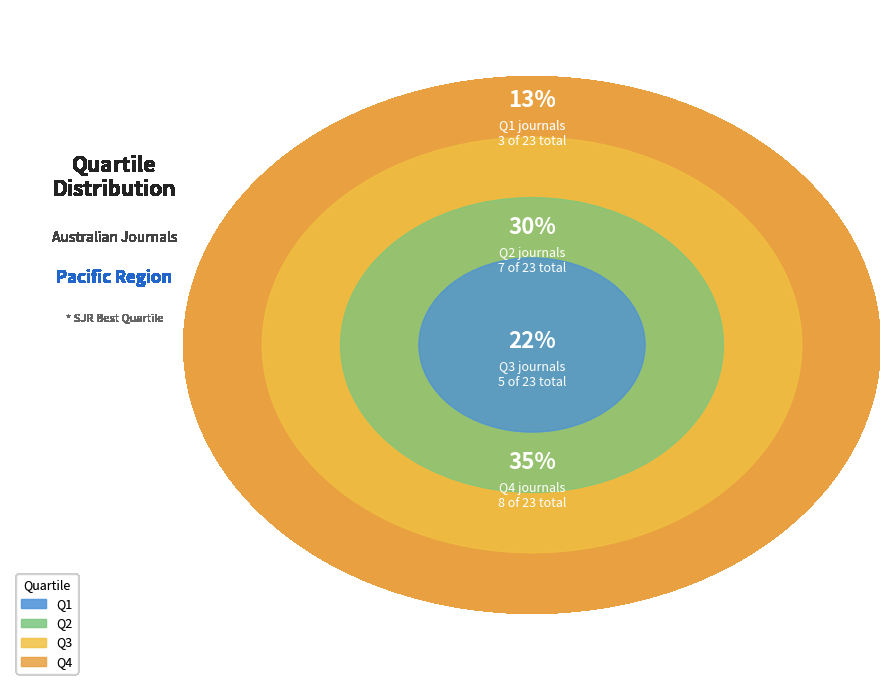

To the nearest percent, what percentage of the pie is Q2?

30%